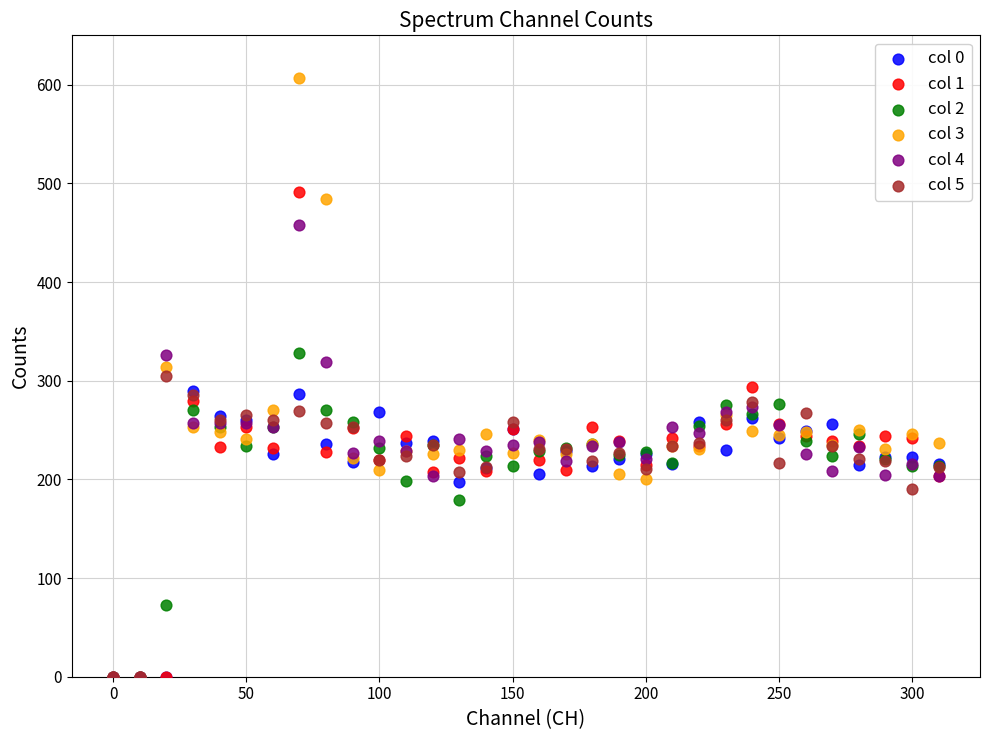

What are all the series names shown in the legend?

col 0, col 1, col 2, col 3, col 4, col 5